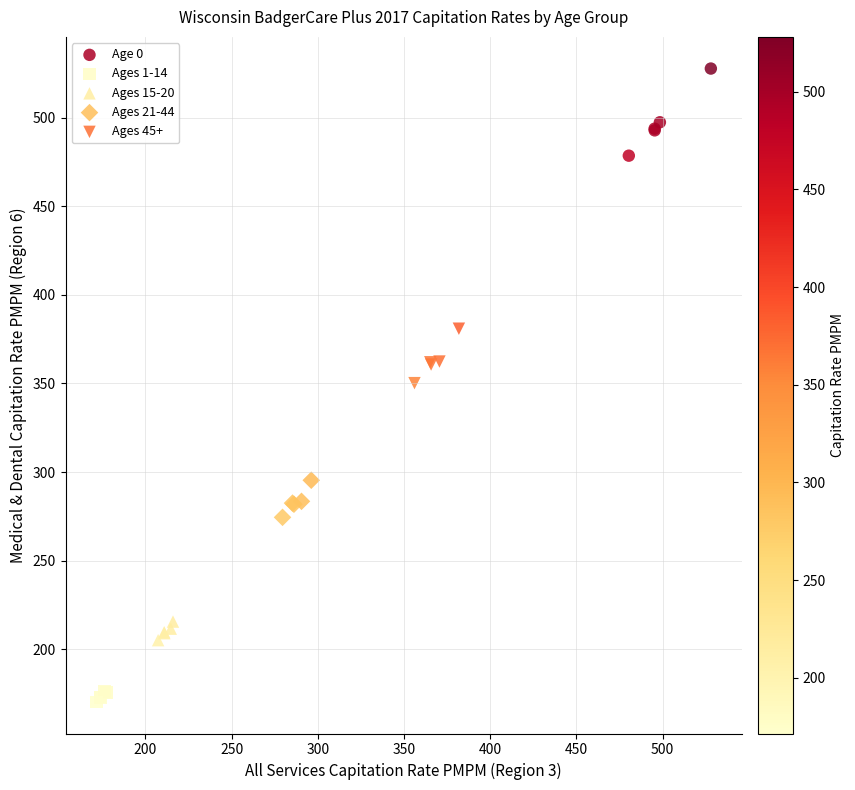

What are all the series names shown in the legend?

Age 0, Ages 1-14, Ages 15-20, Ages 21-44, Ages 45+